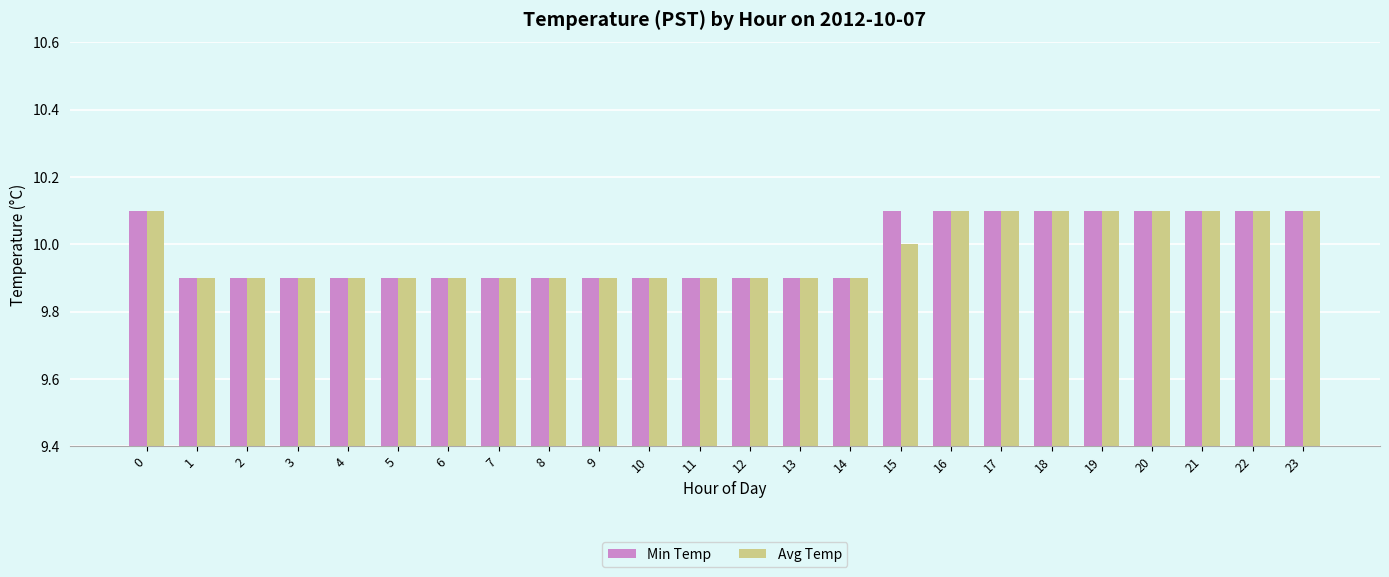

Is it true that Avg Temp equals 17.6 at 20?

False